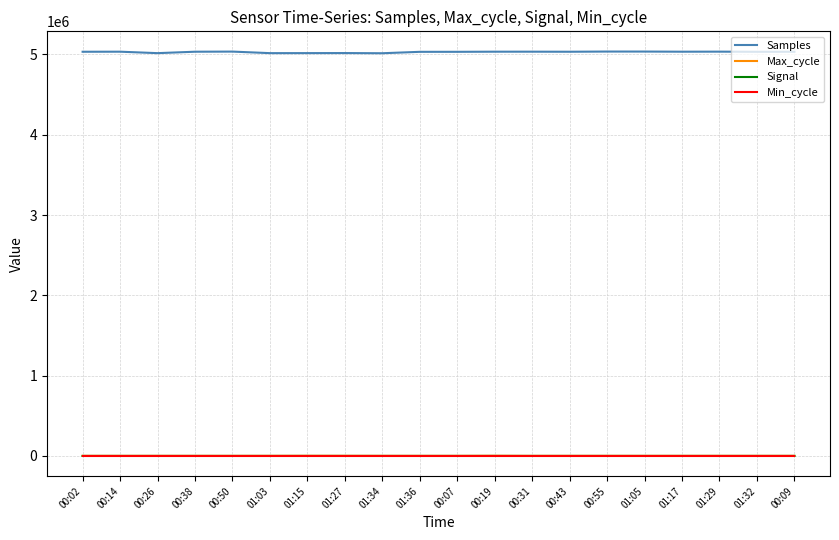

What is the difference between the second highest and second lowest values in the Max_cycle series?

767